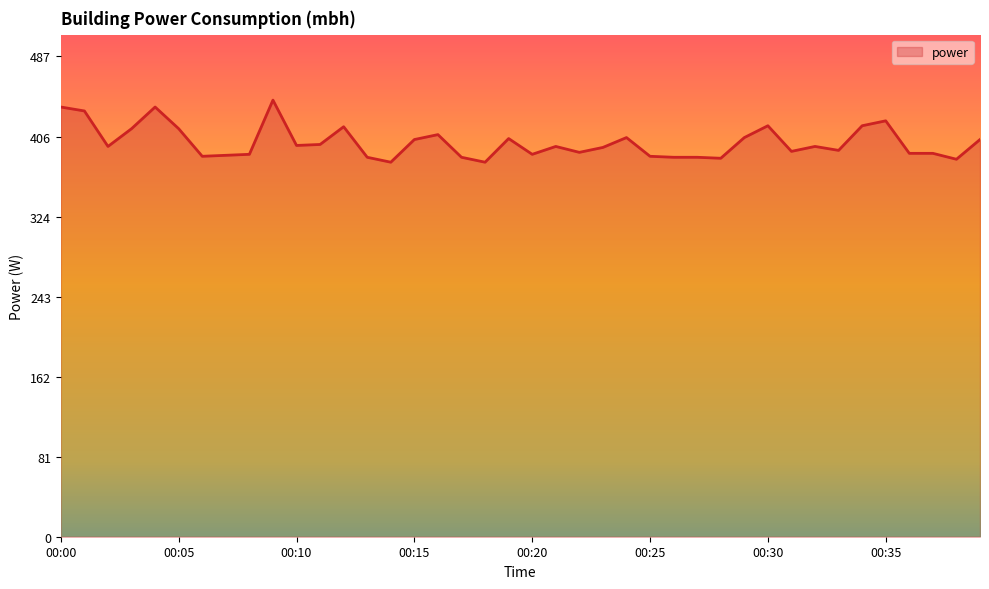

True or false: the data has more than 2 interior local peaks.

True